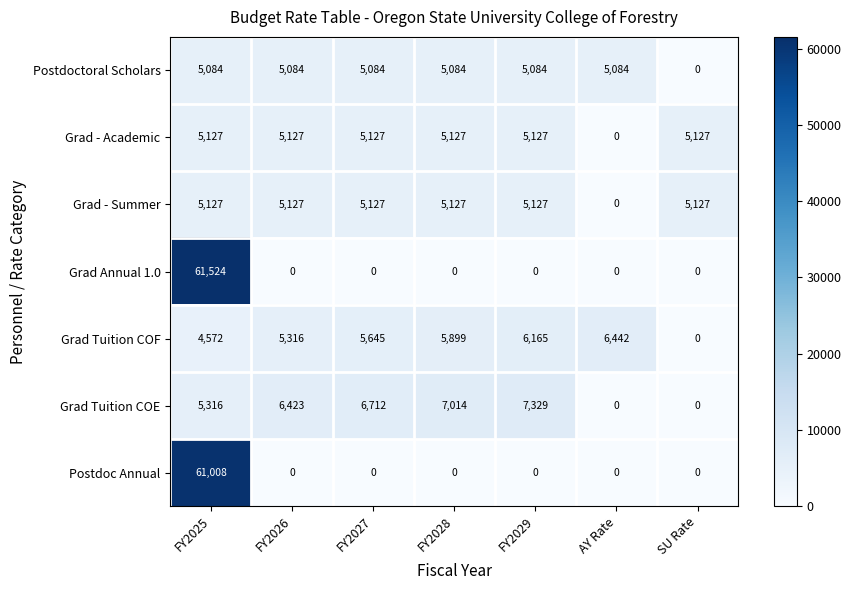

Which series has the largest range (max minus min)?

Grad Annual 1.0